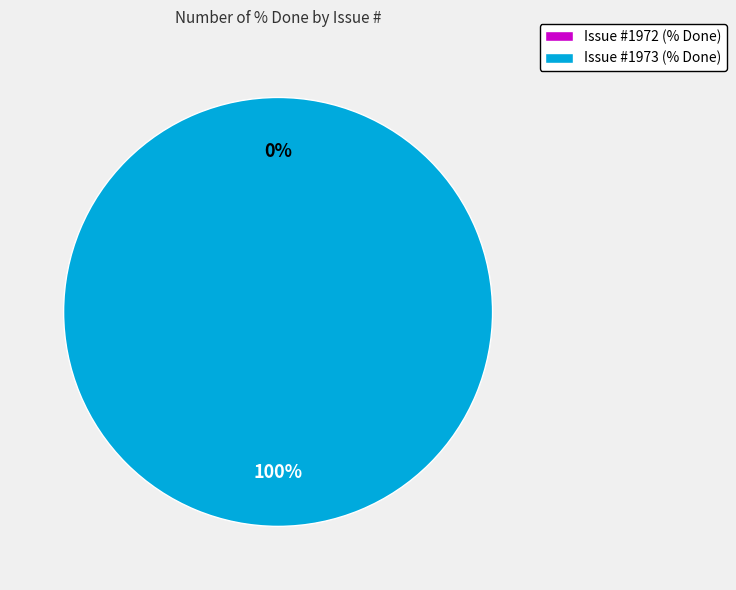

To the nearest percent, what percentage of the pie is 1973?

100%